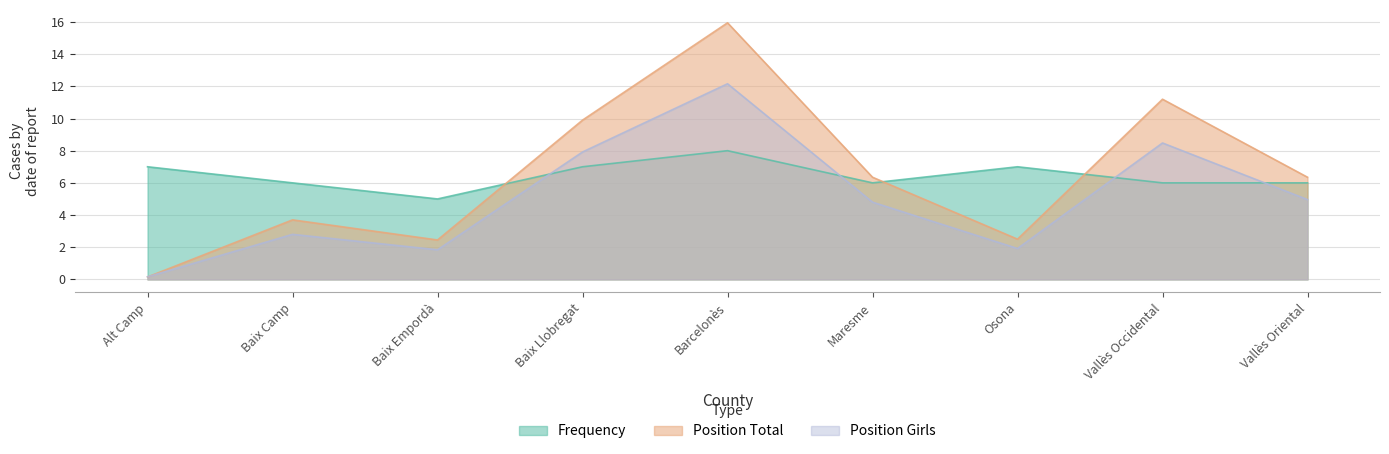

At which label does Position Total first exceed 6?

Baix Llobregat